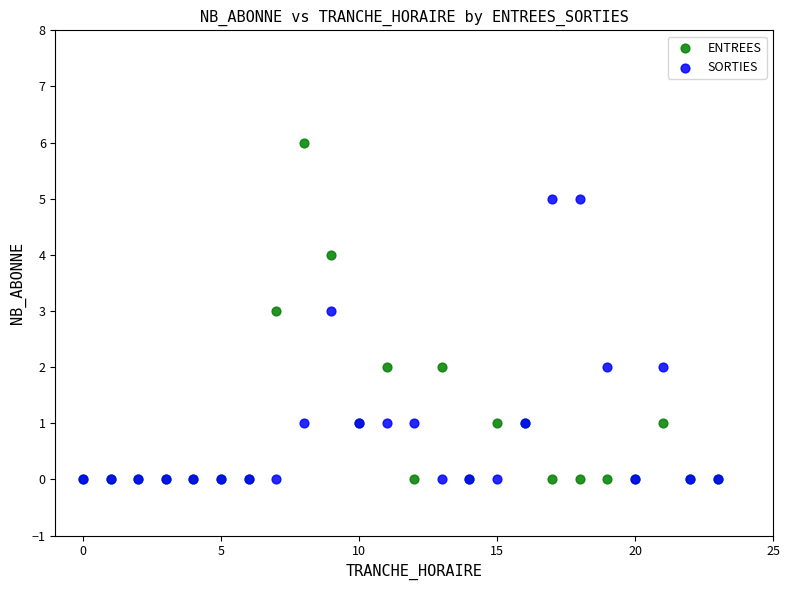

What are all the series names shown in the legend?

ENTREES, SORTIES